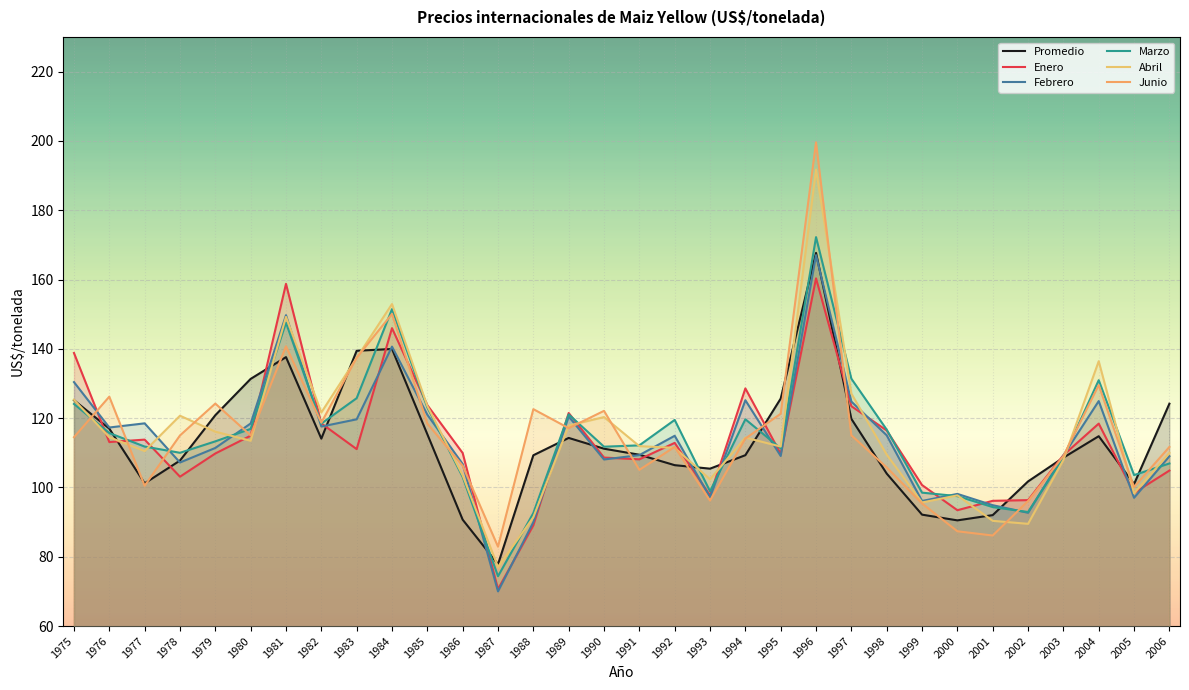

Read the Abril value at 1983.

137.4